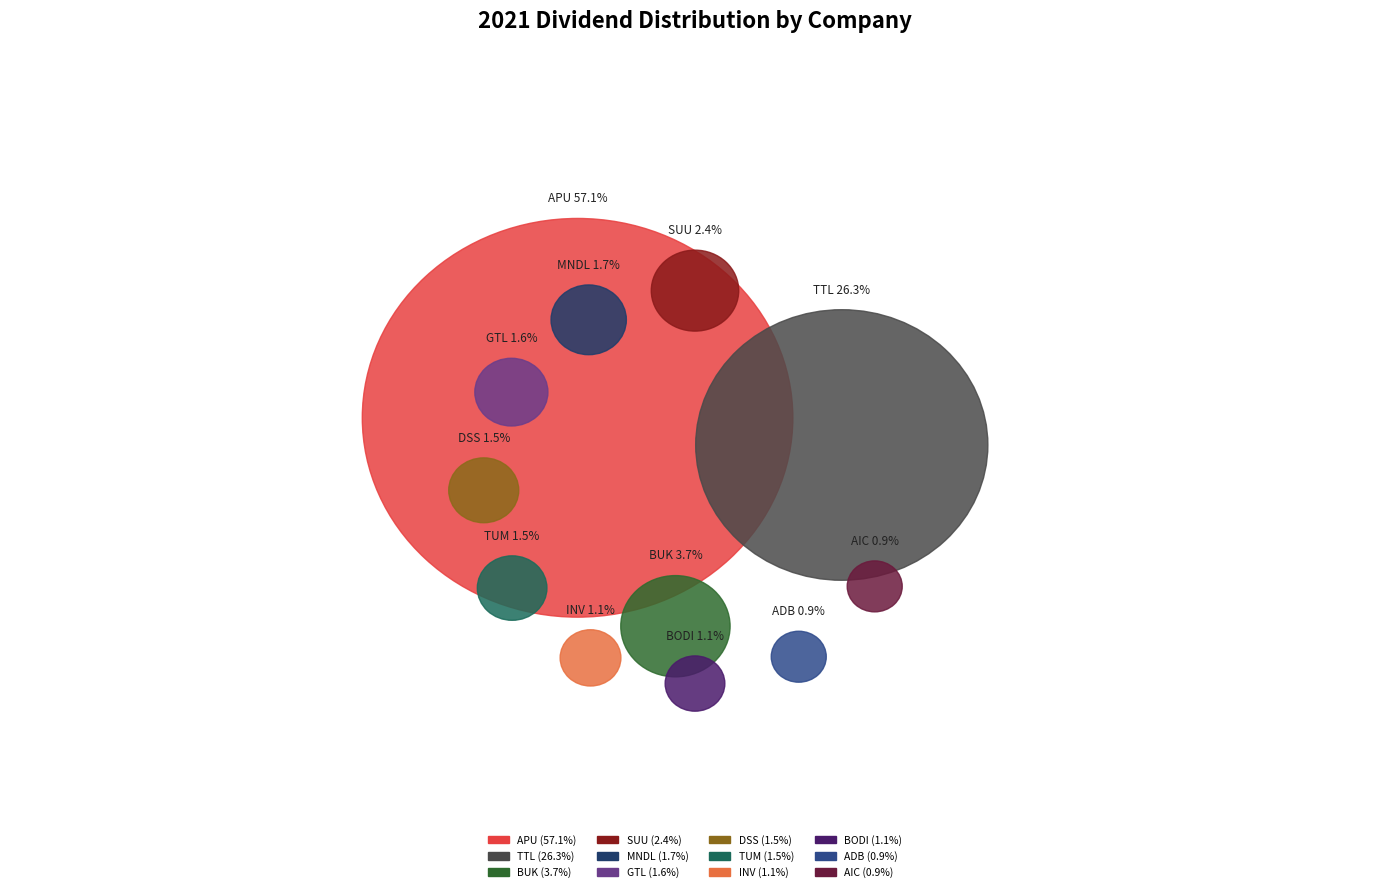

True or false: APU accounts for 44% of the total.

False